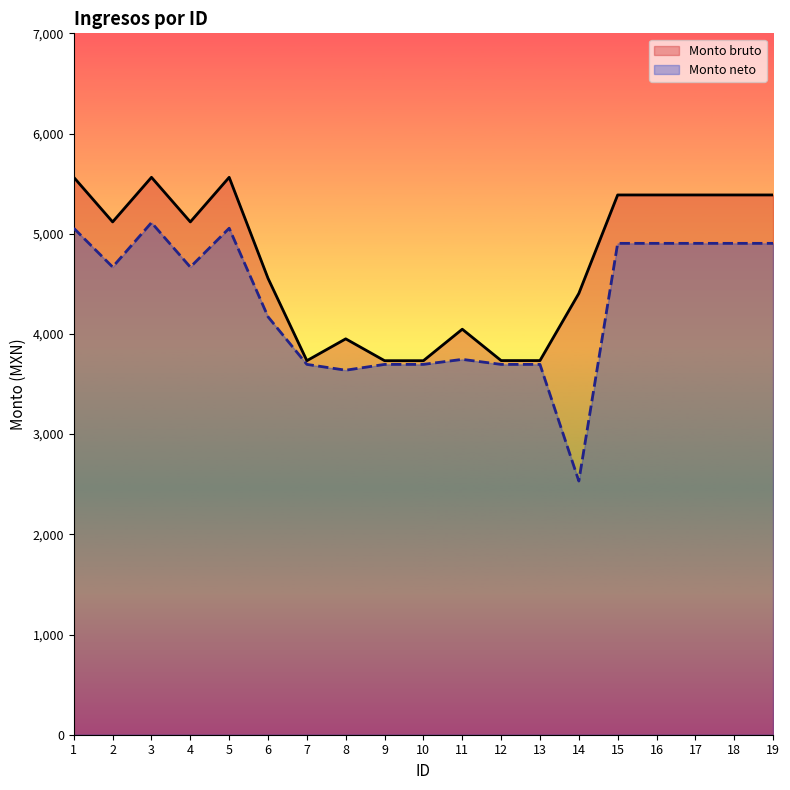

How many lines are shown in the chart?

2